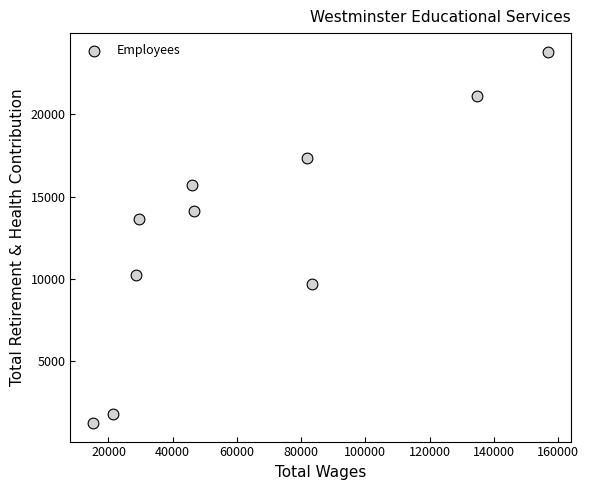

What is the average X value?

64496